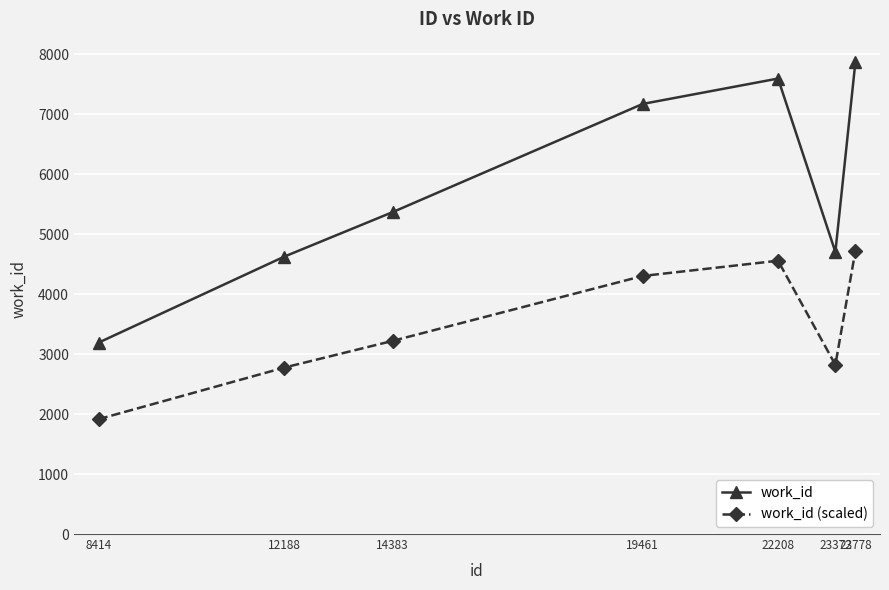

Reading left to right, list all the values displayed in this chart.

work_id: 8414=3191.0	12188=4626.0	14383=5366.0	19461=7170.0	22208=7593.0	23372=4702.0	23778=7864.0
work_id (scaled): 8414=1914.6	12188=2775.6	14383=3219.6	19461=4302.0	22208=4555.8	23372=2821.2	23778=4718.4